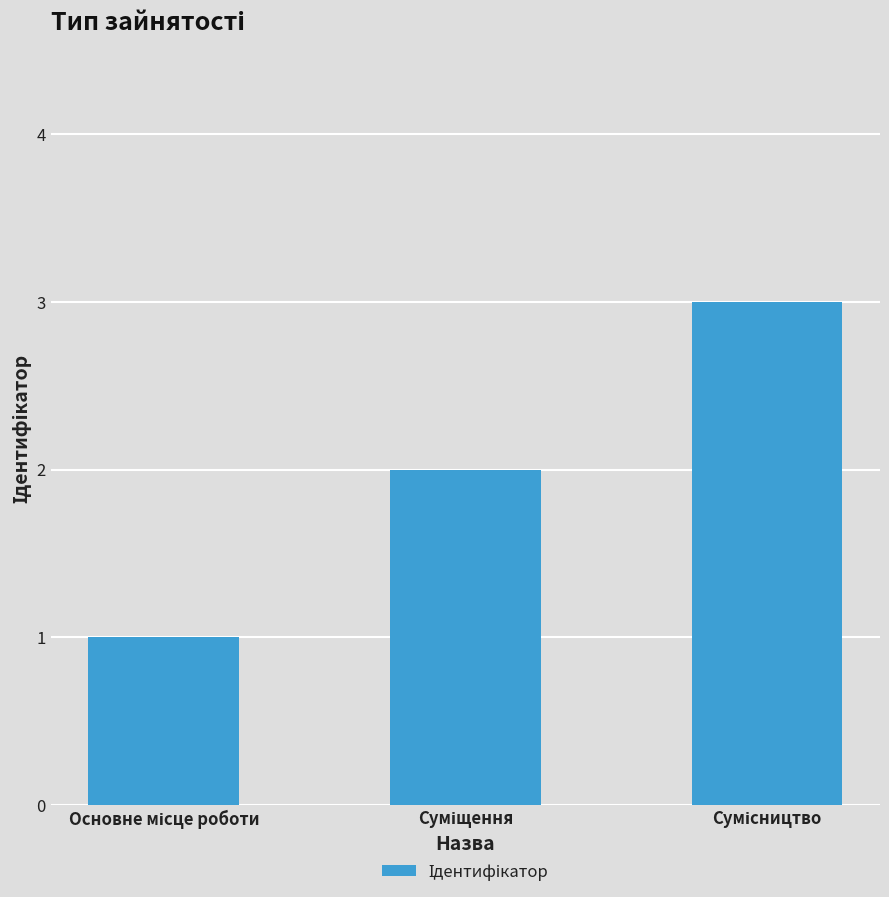

What is the sum of all values?

6